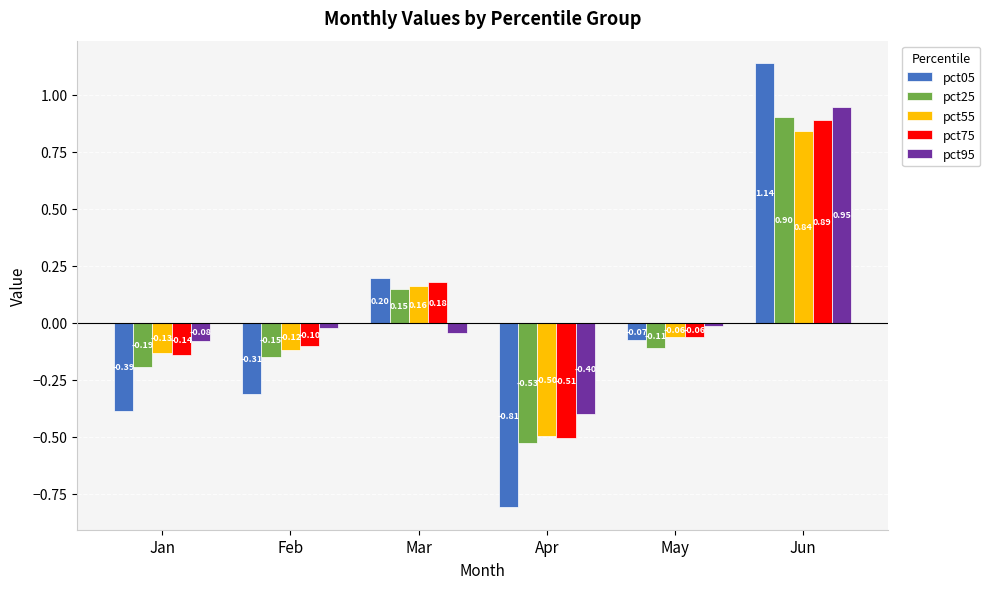

Which category has the lowest value in the pct95 series?

Apr